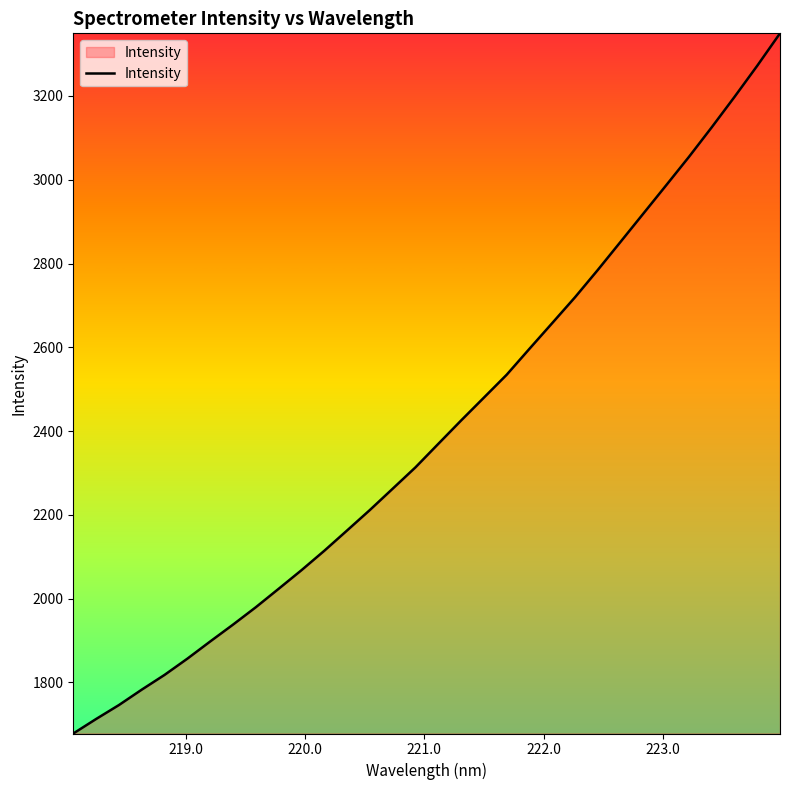

What is the difference between the maximum and minimum values?

1671.4